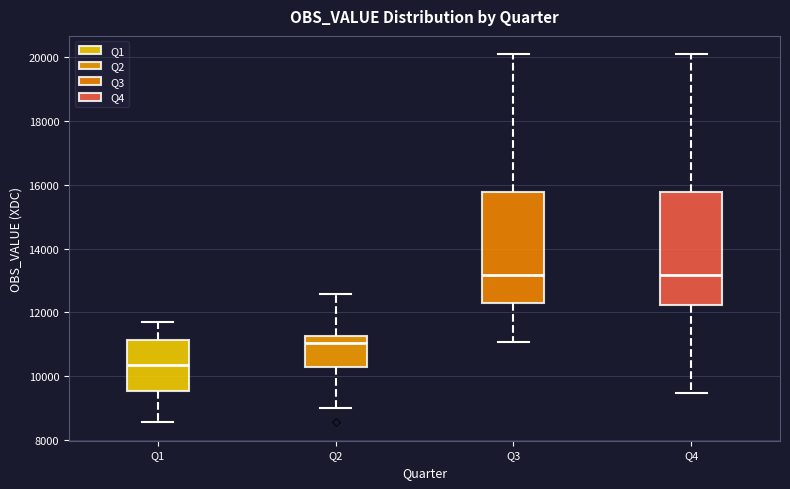

Reading left to right, read every box against the y-axis: the position of its median line, the range the box covers, and the ends of its whiskers. The values are not printed on the chart, so give them approximately, as read against the axis.

Q1: median 10400, box 9600 to 11200, whiskers 8600 to 11800
Q2: median 11000, box 10200 to 11200, whiskers 9000 to 12600
Q3: median 13200, box 12400 to 15800, whiskers 11000 to 20000
Q4: median 13200, box 12200 to 15800, whiskers 9400 to 20000